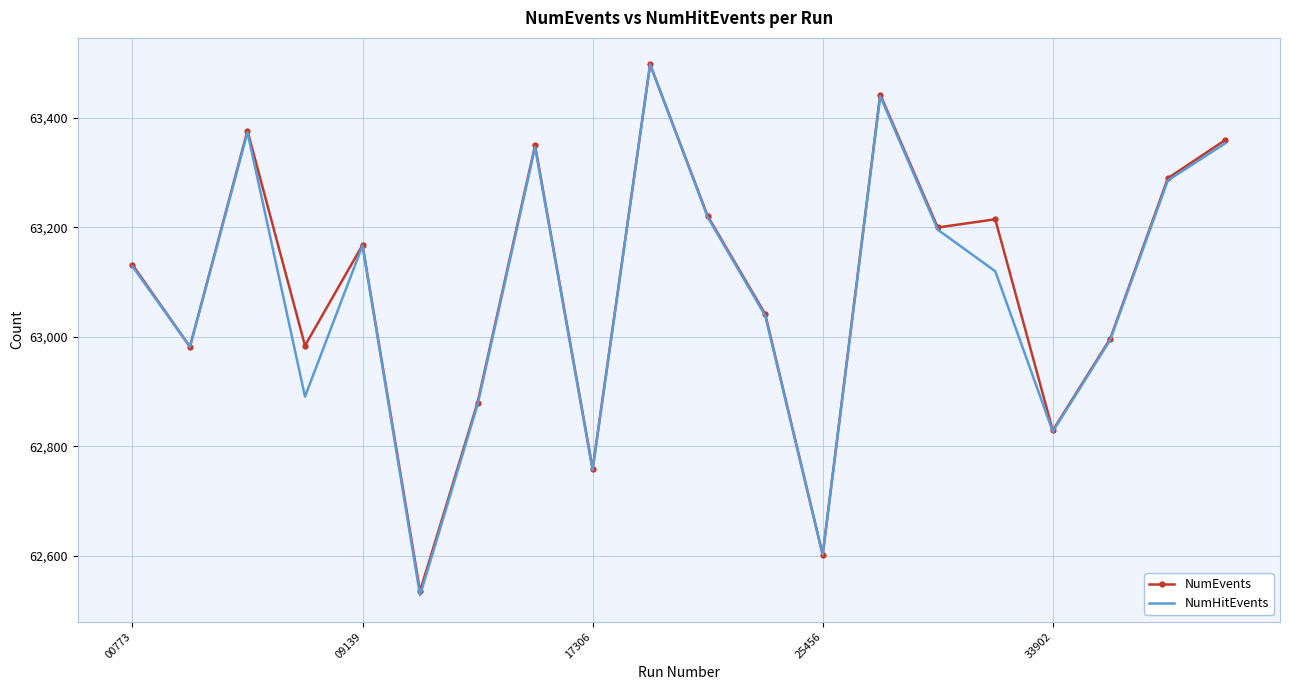

Which series has the largest total across all categories?

NumEvents